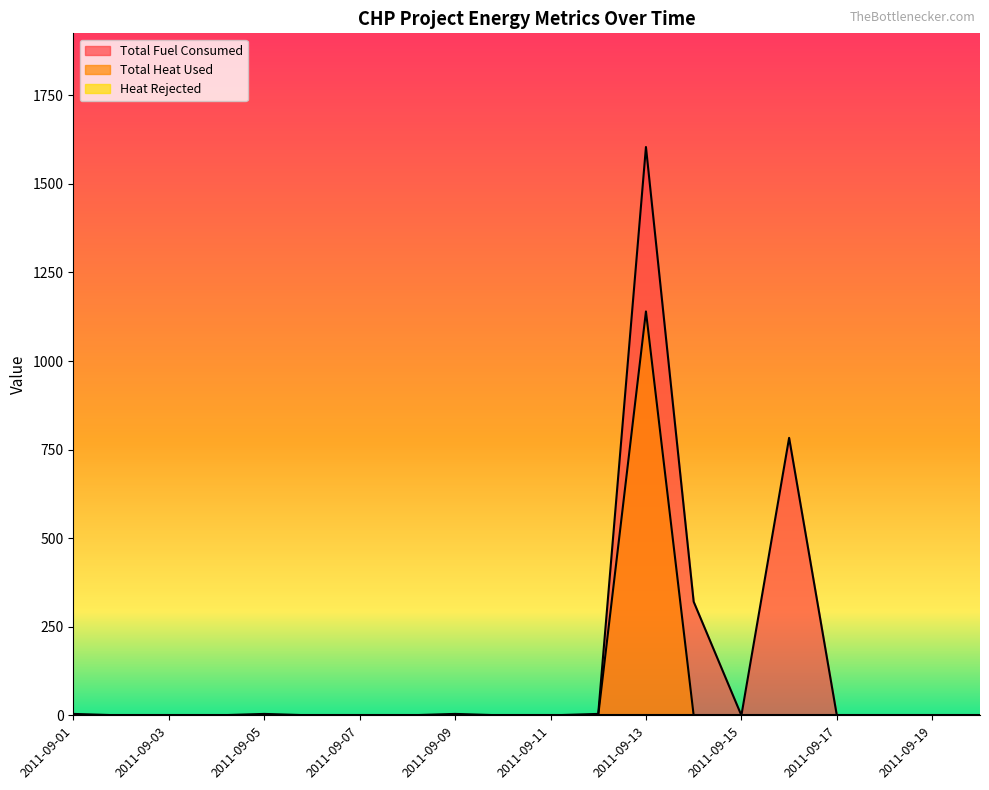

What is the maximum value for Total Fuel Consumed?

1604.2